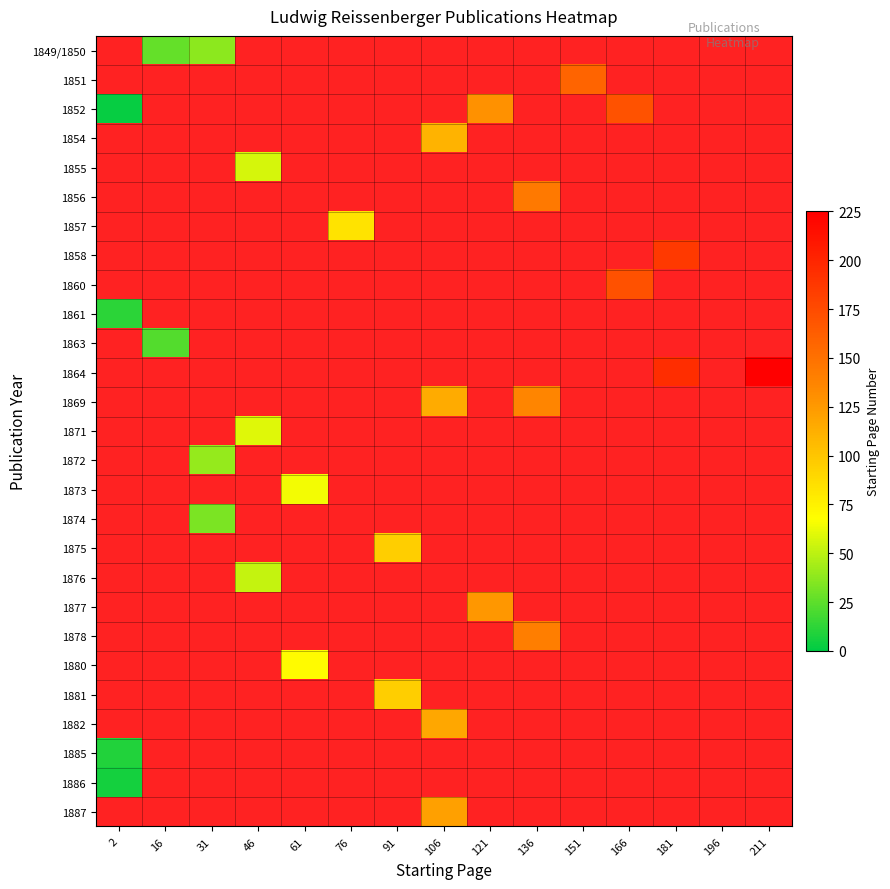

Which category has the highest value across all series?

211